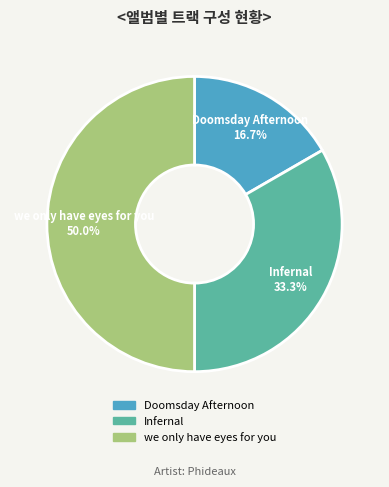

Does Doomsday Afternoon represent more than half of the total?

No